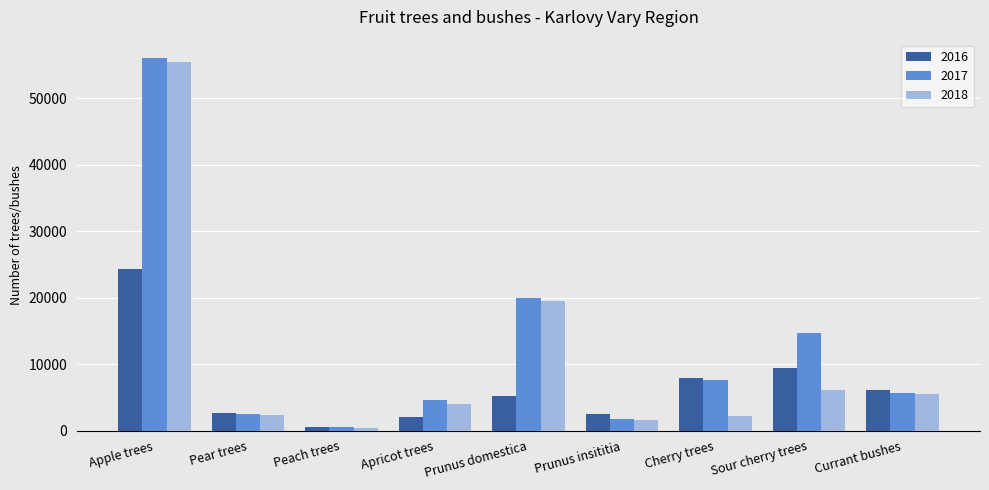

What is the label of the 3rd bar from the right?

Cherry trees